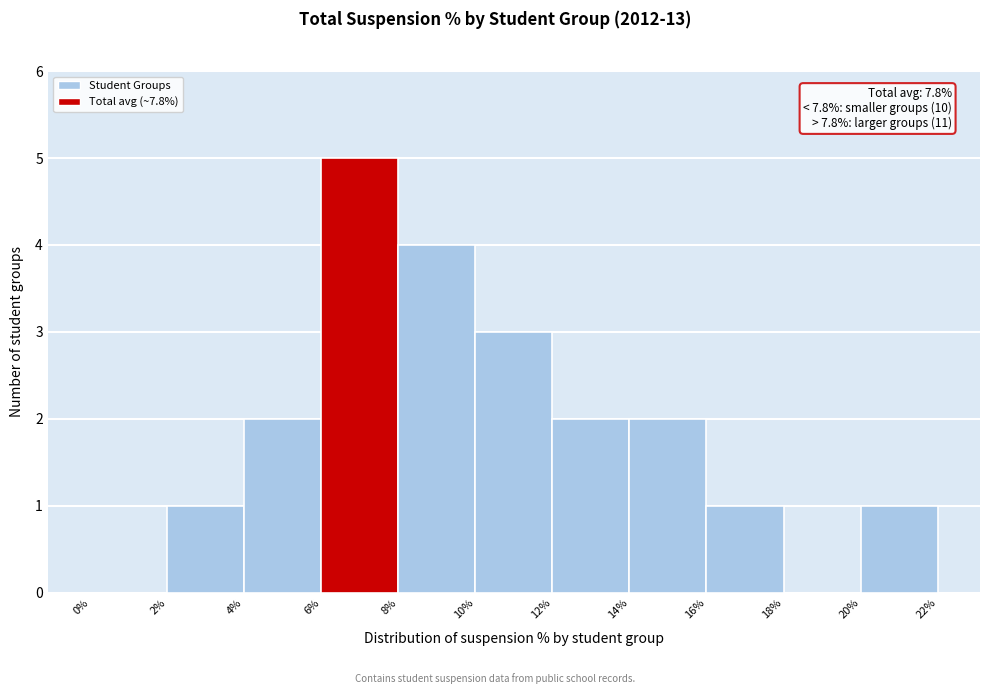

Over which range of the x-axis is the bar tallest?

6% to 8%